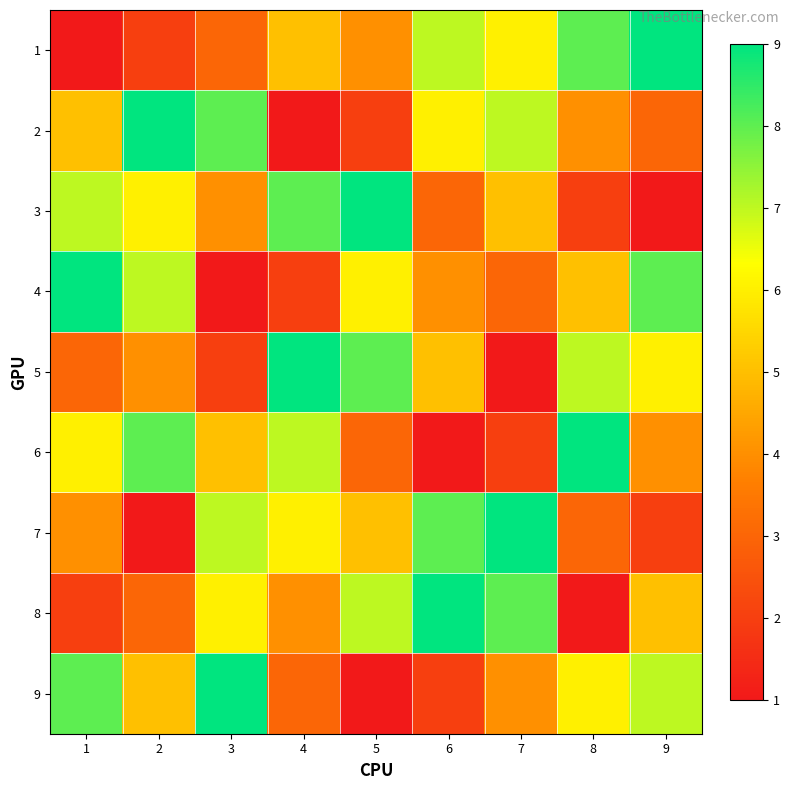

Where is 7 nearest to the value 5?

5